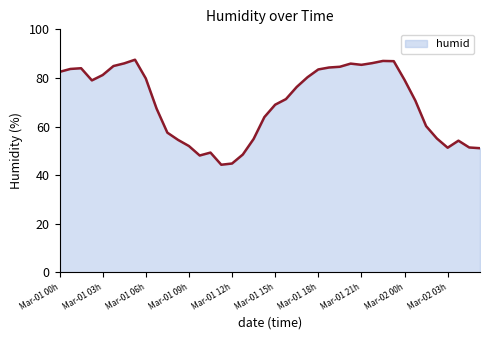

What is the maximum value shown in the chart?

87.5